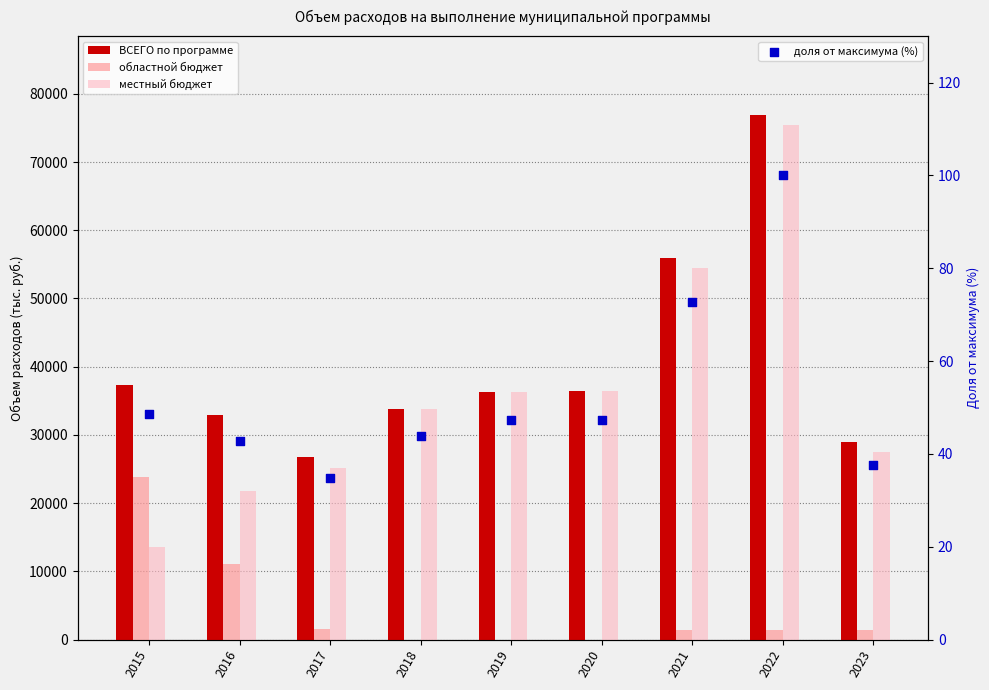

At which category is the sum across all series the highest?

2022